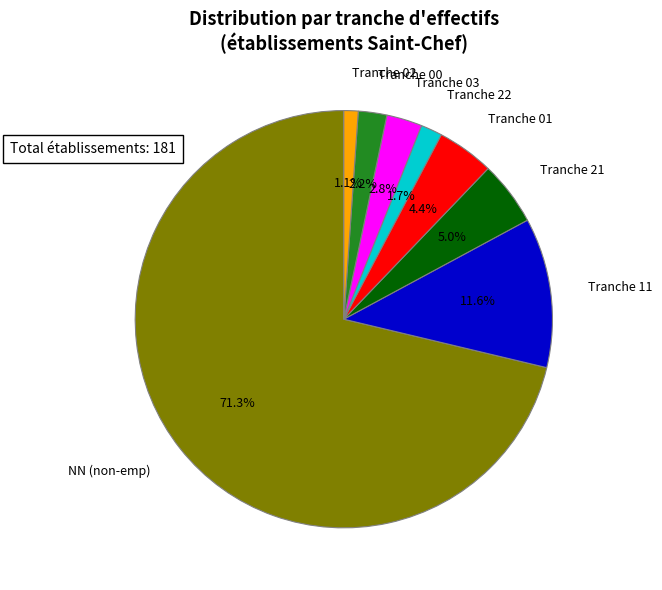

Approximately how many times larger is the value at Tranche 11 compared to Tranche 21?

2.3